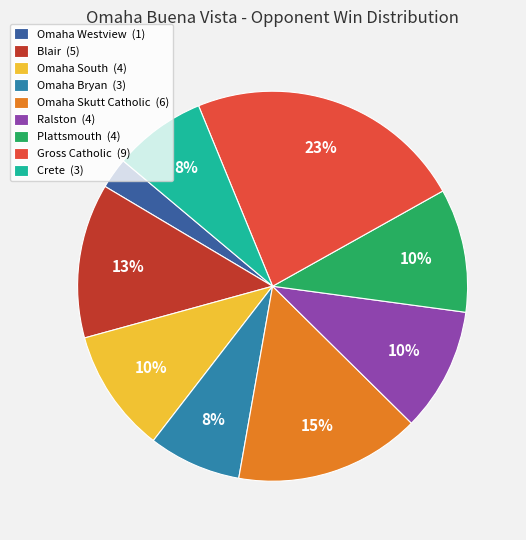

Which category has the smallest portion of the pie?

Omaha Westview